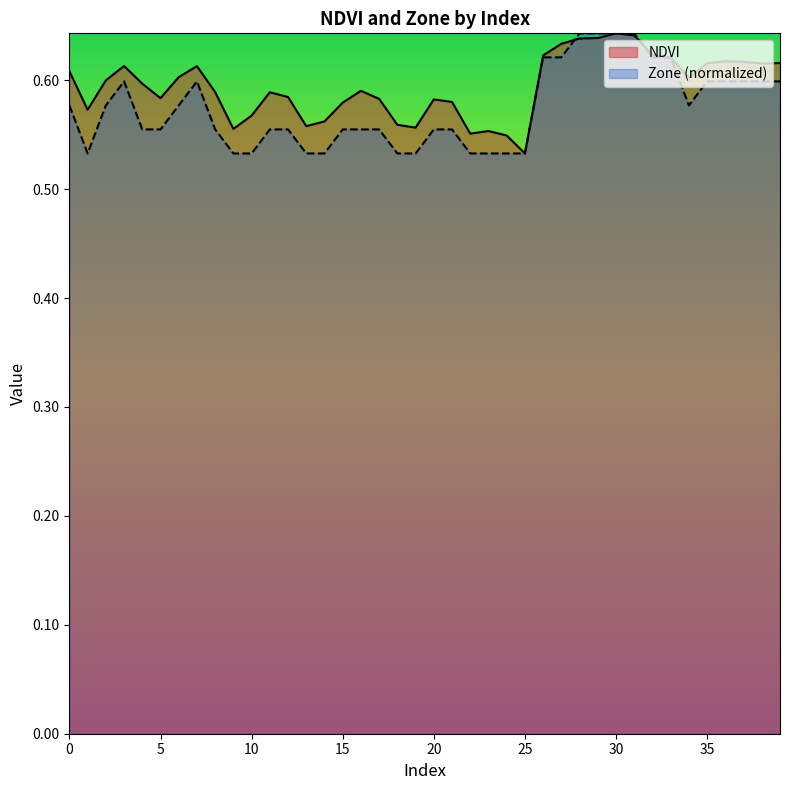

Count the NDVI values in the range 0 to 1.

40